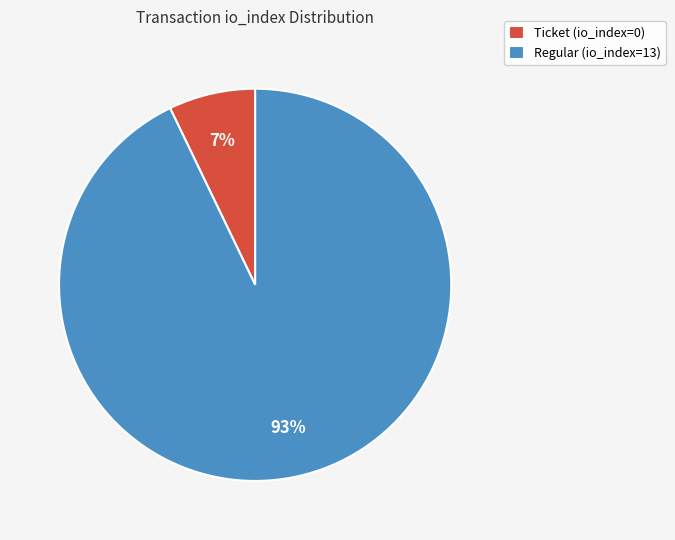

Which category has the biggest portion of the pie?

Regular (io_index=13)